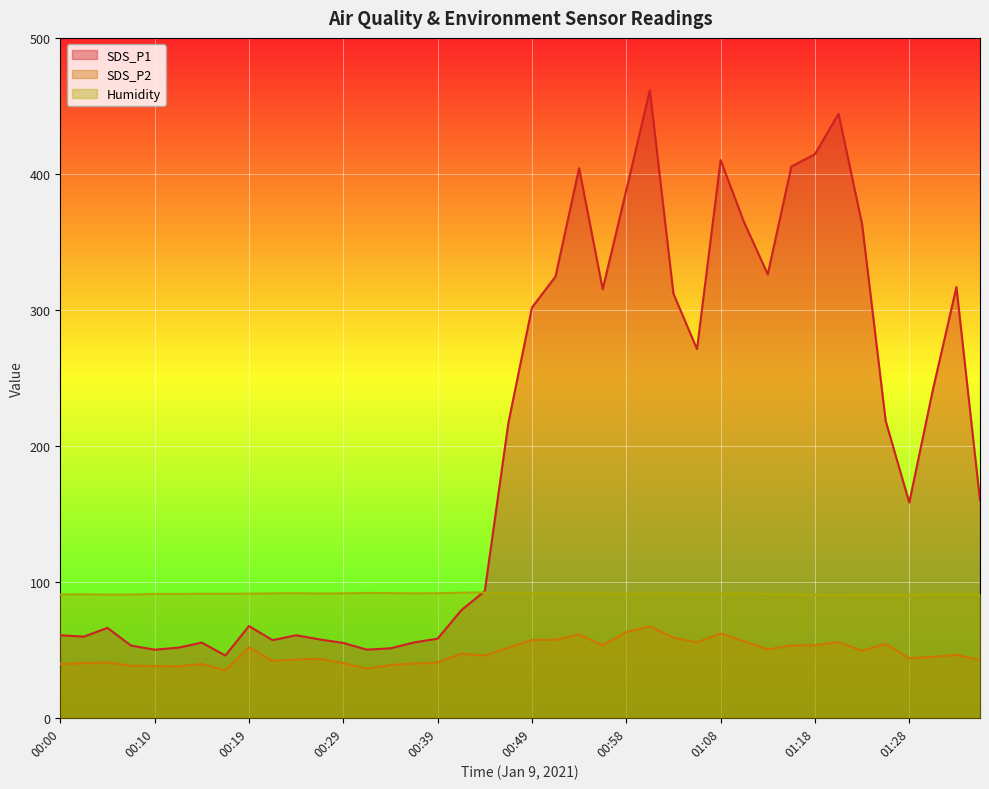

Which category has the highest value in the SDS_P1 series?

01:01